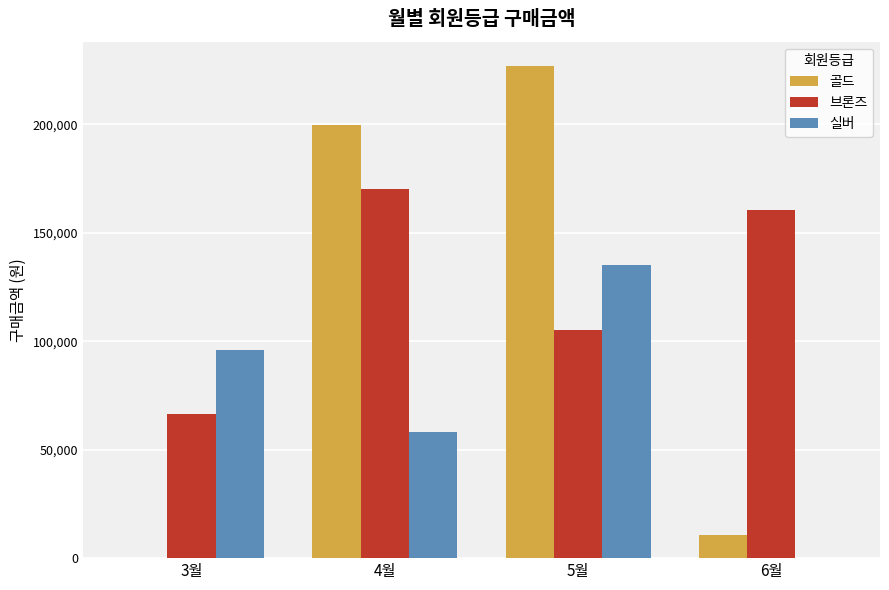

What is the sum of all 실버 values?

289000